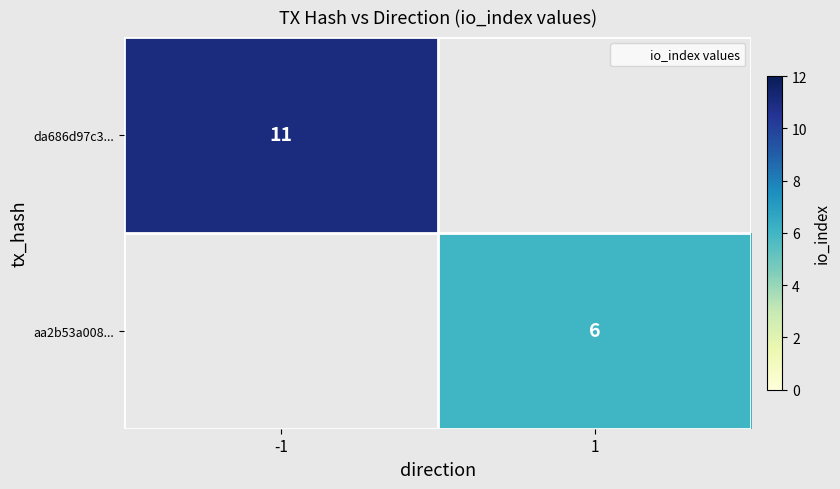

What is the total value across all series at -1?

11